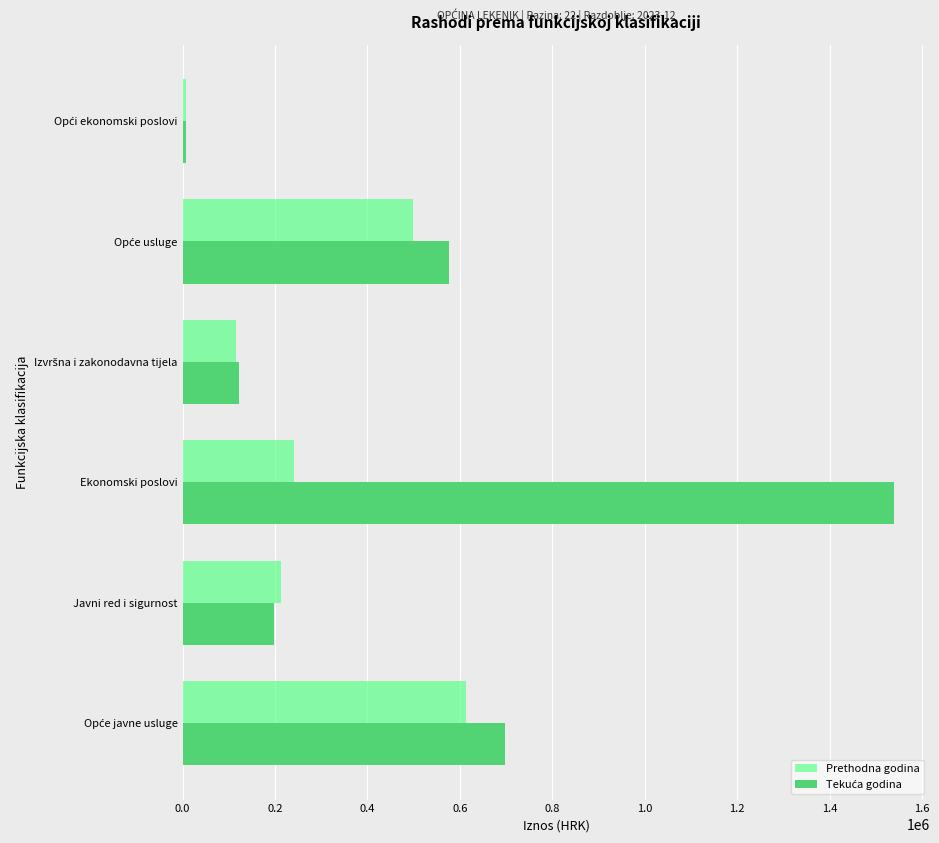

What is the maximum value shown in the chart?

1539907.0